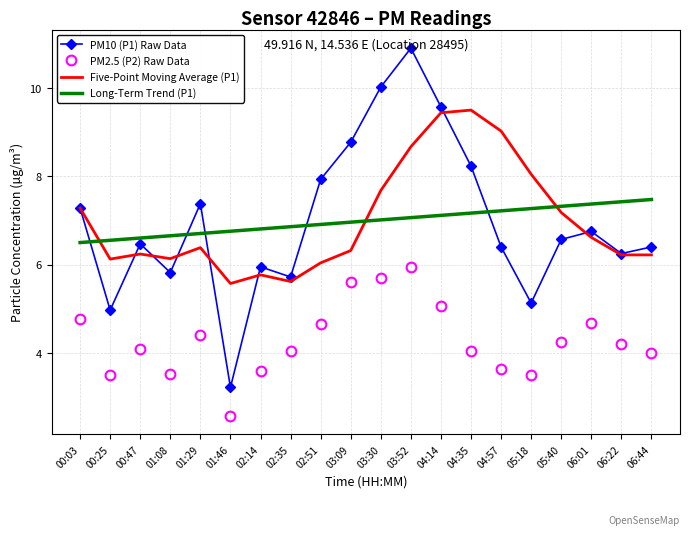

Where is Five-Point Moving Average (P1) nearest to the value 7?

05:40